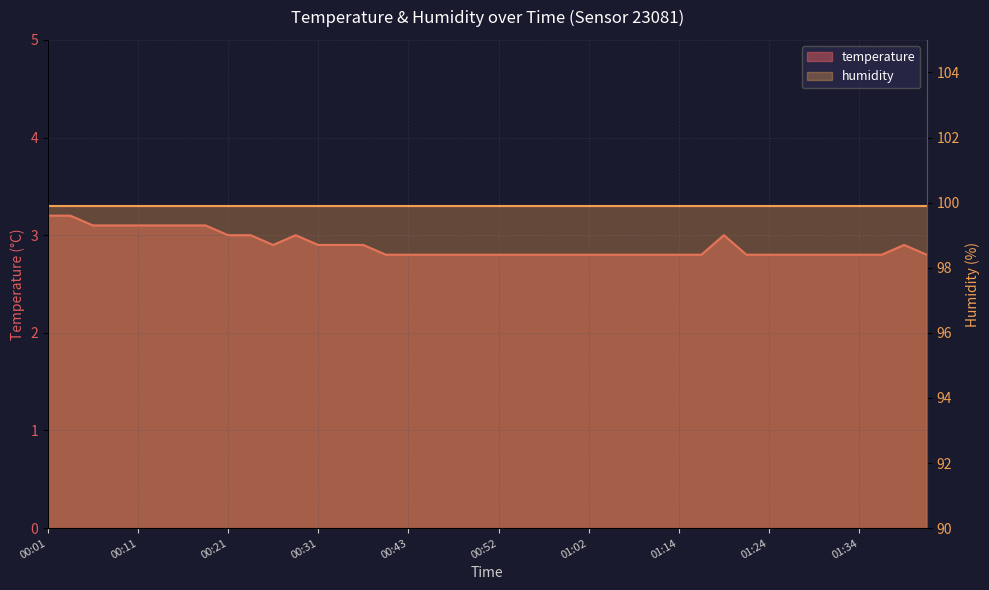

What is the difference between the values at 00:35 and 00:57?

0.1